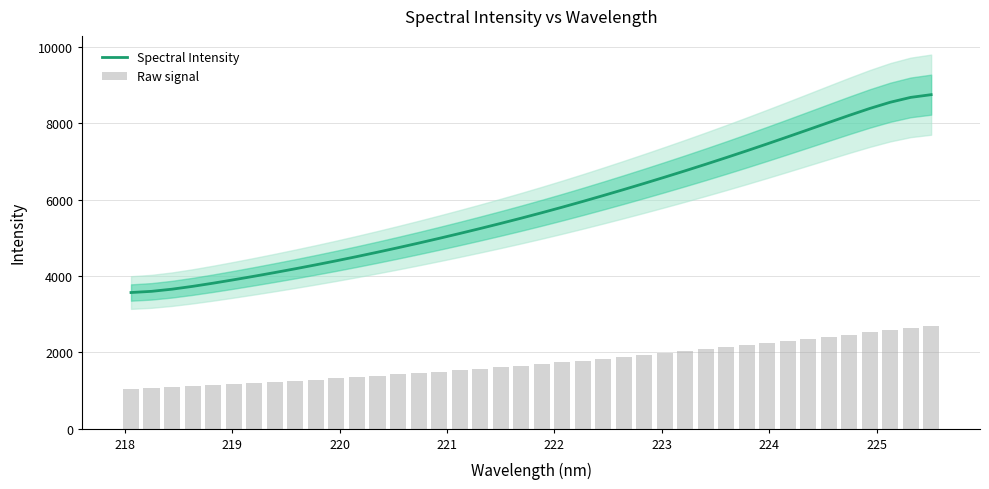

What is the sum of all Raw signal values?

69768.0